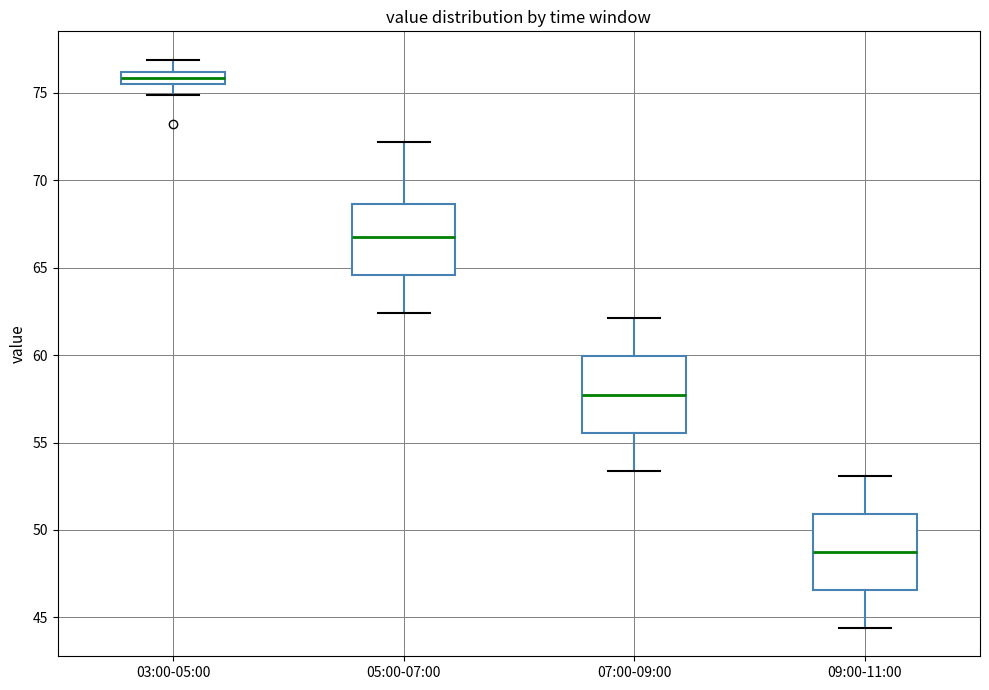

Which box's median line is the highest?

03:00-05:00